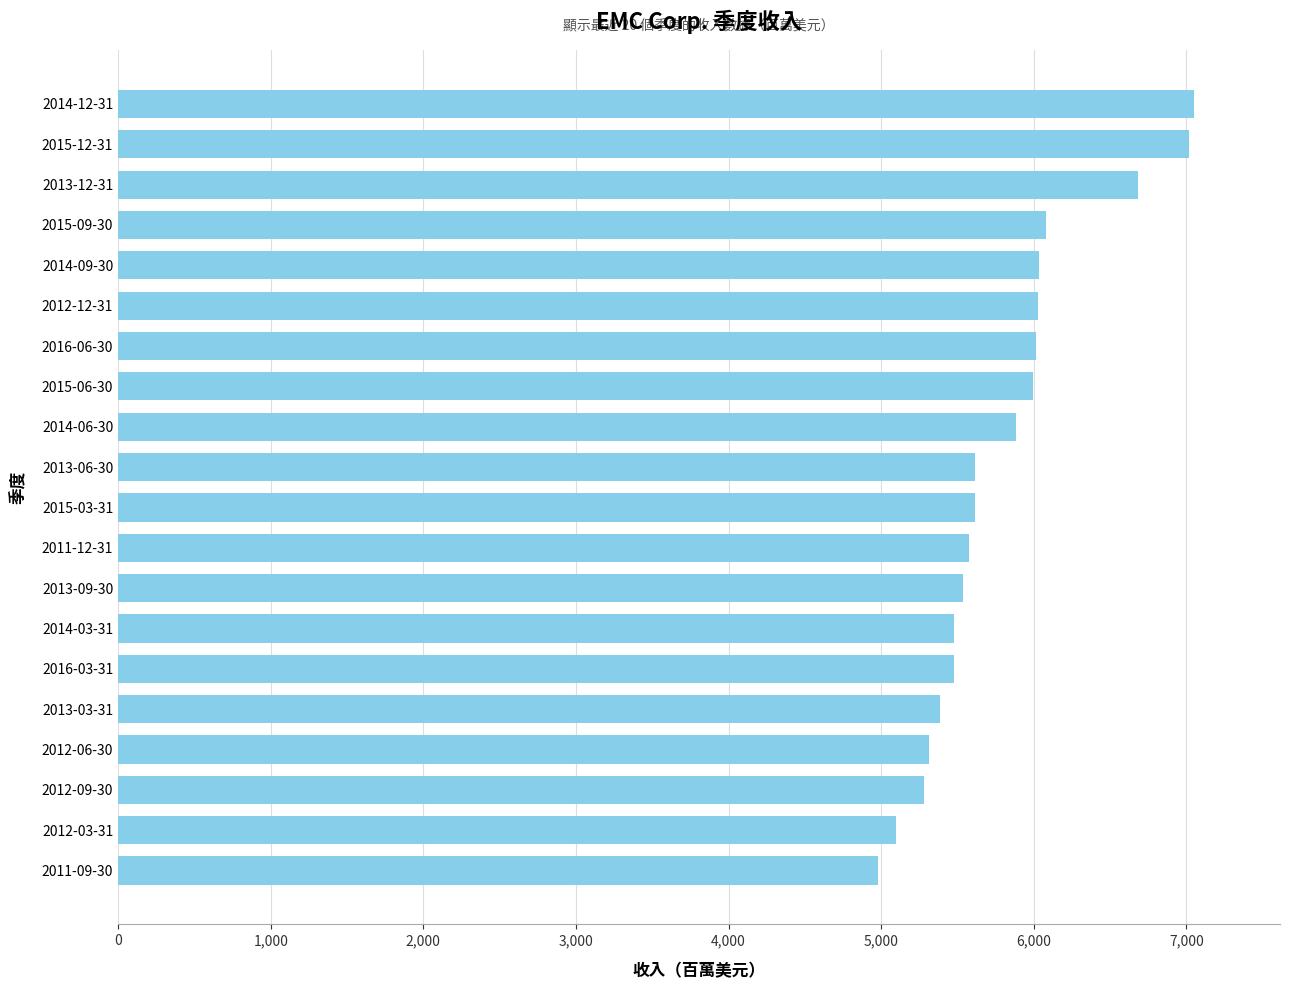

The value at 2012-06-30 is 9396. True or false?

False